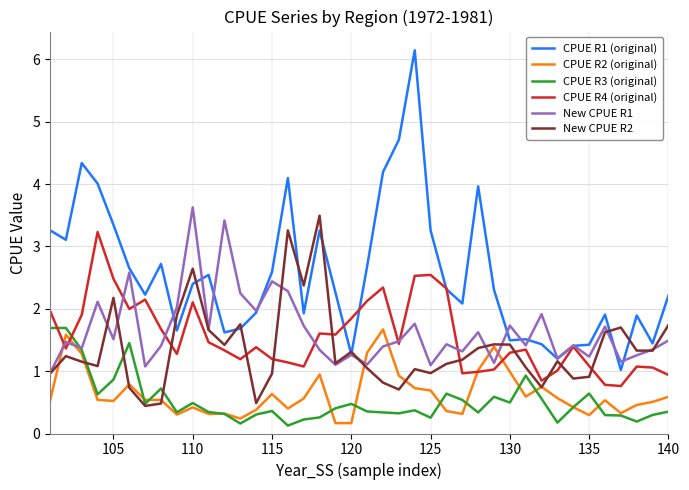

True or false: New CPUE R2 and CPUE R4 (original) intersect in this chart.

True